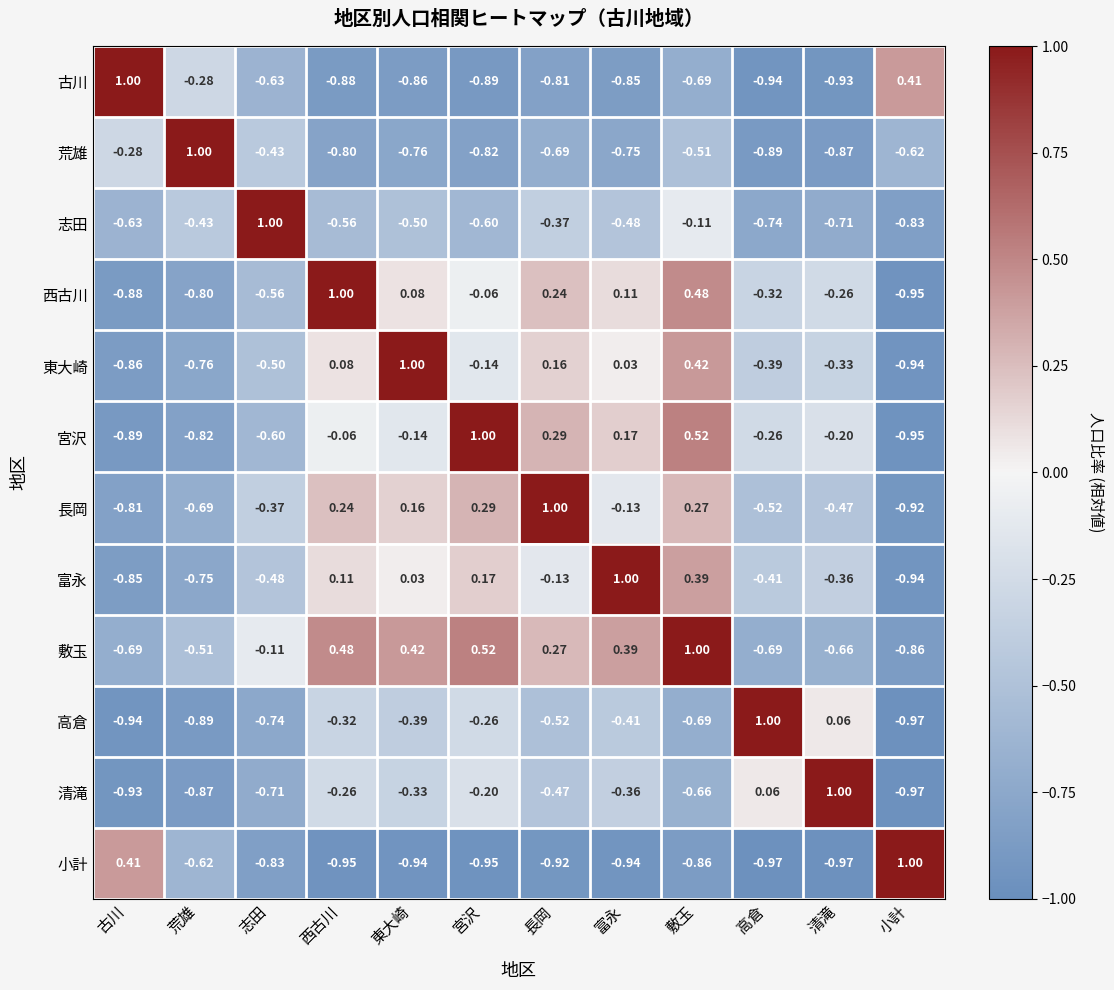

Which category has the highest value in the 荒雄 series?

荒雄